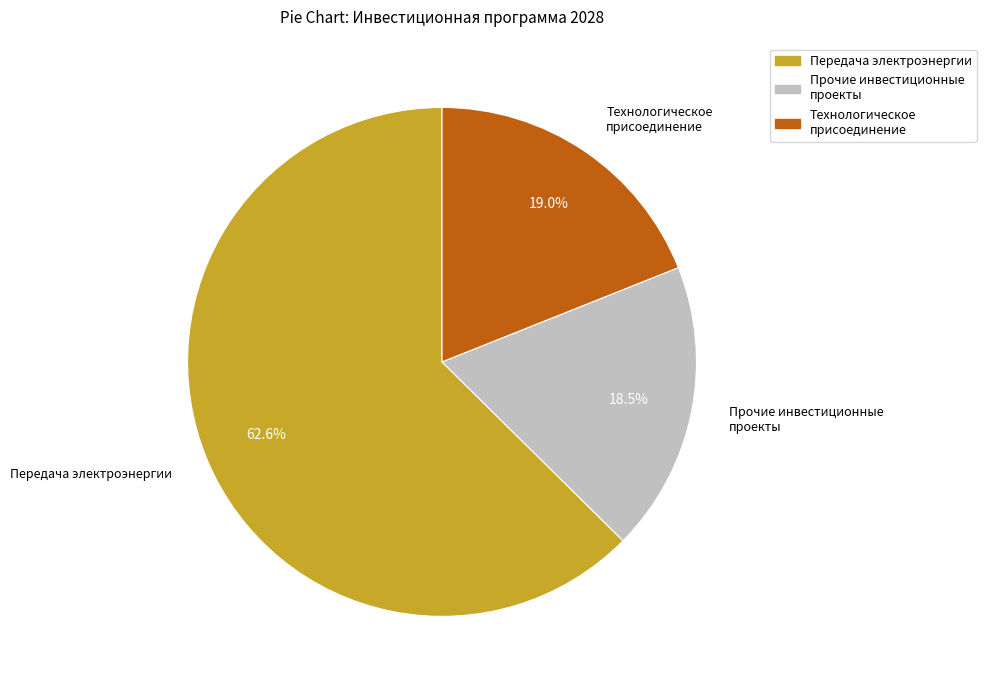

Which has a higher value, Технологическое присоединение or Прочие инвестиционные проекты?

Технологическое присоединение